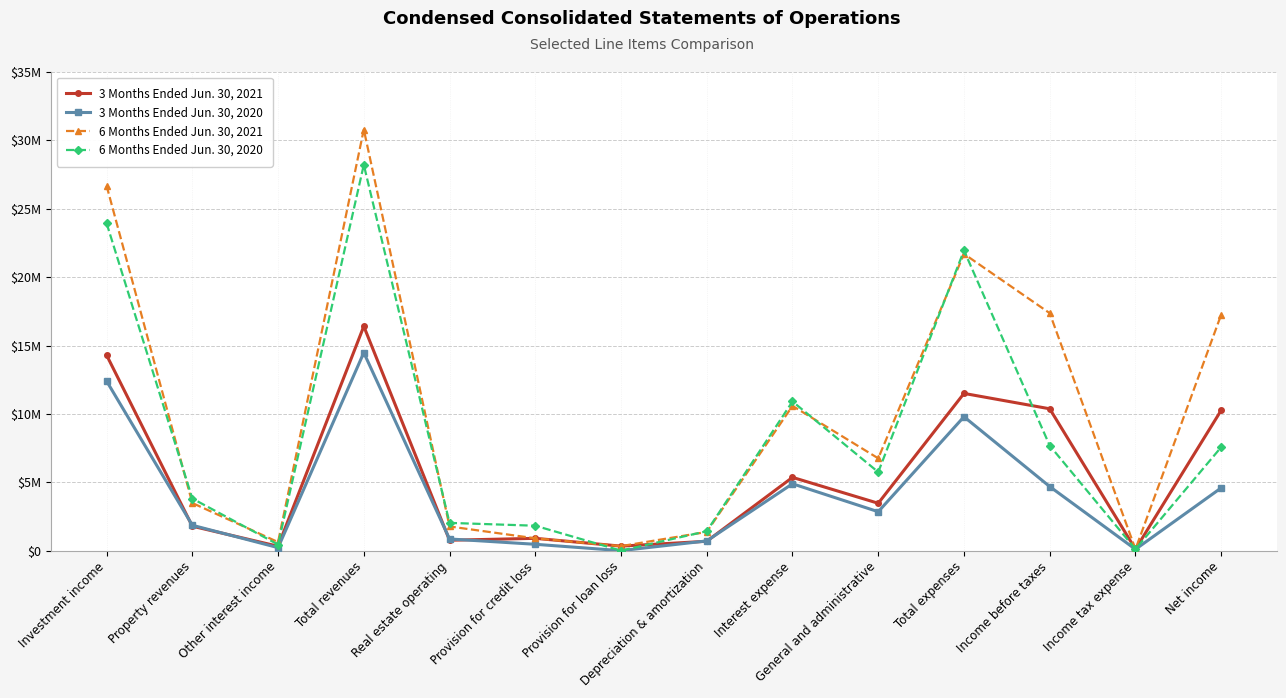

What are all the series names shown in the legend?

3 Months Ended Jun. 30, 2021, 3 Months Ended Jun. 30, 2020, 6 Months Ended Jun. 30, 2021, 6 Months Ended Jun. 30, 2020